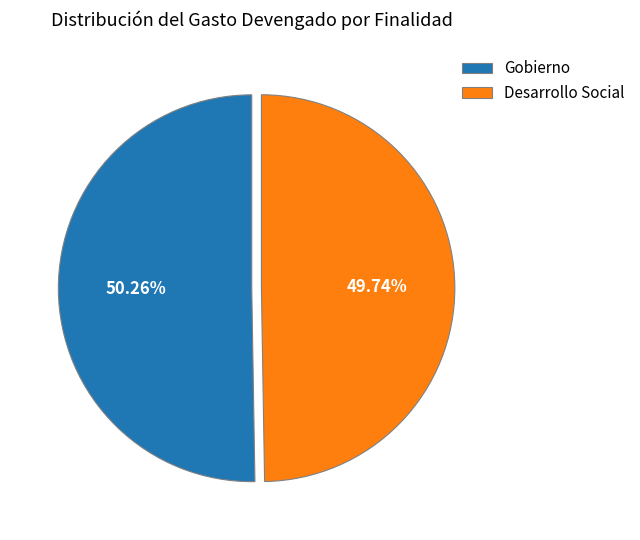

Is there any slice that represents more than half of the pie?

Yes